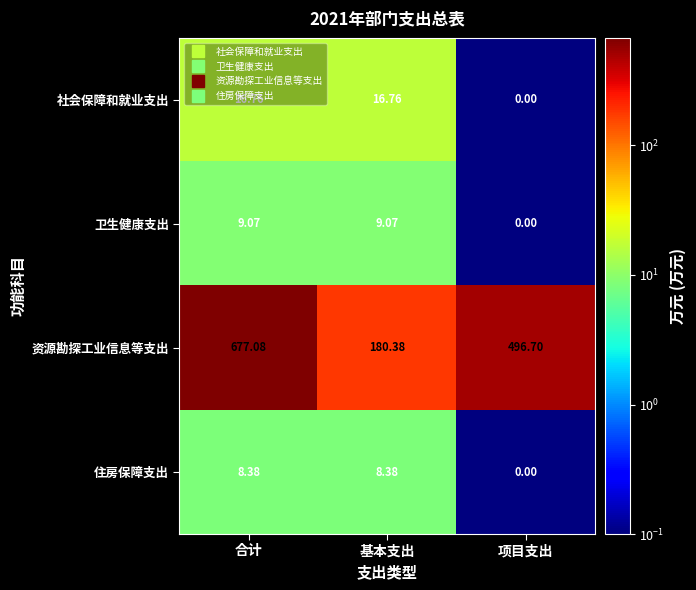

At which category is the sum across all series the highest?

合计